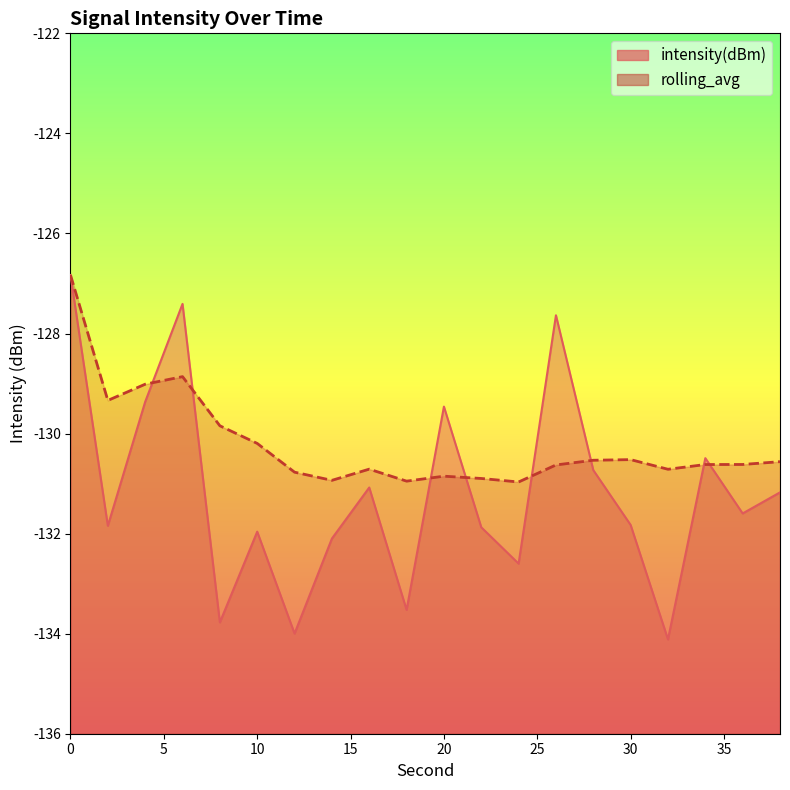

True or false: intensity(dBm) has a value of -237.4 at 12.

False